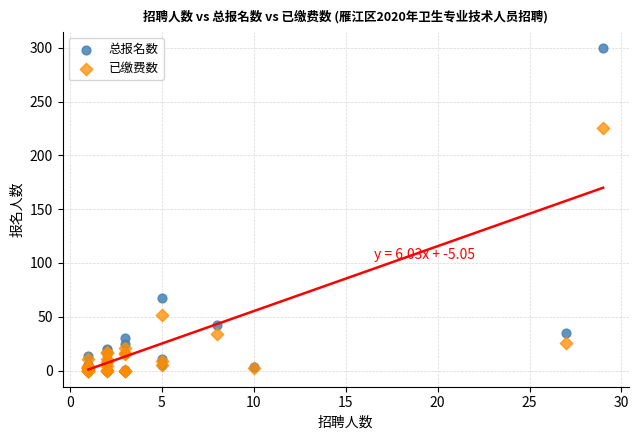

In the 已缴费数 series, what Y value is closest to 112?

52